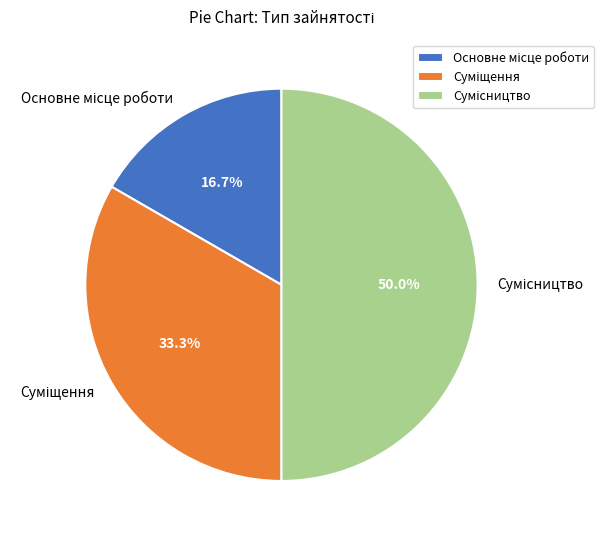

Does Сумісництво account for over 50% of the chart?

No